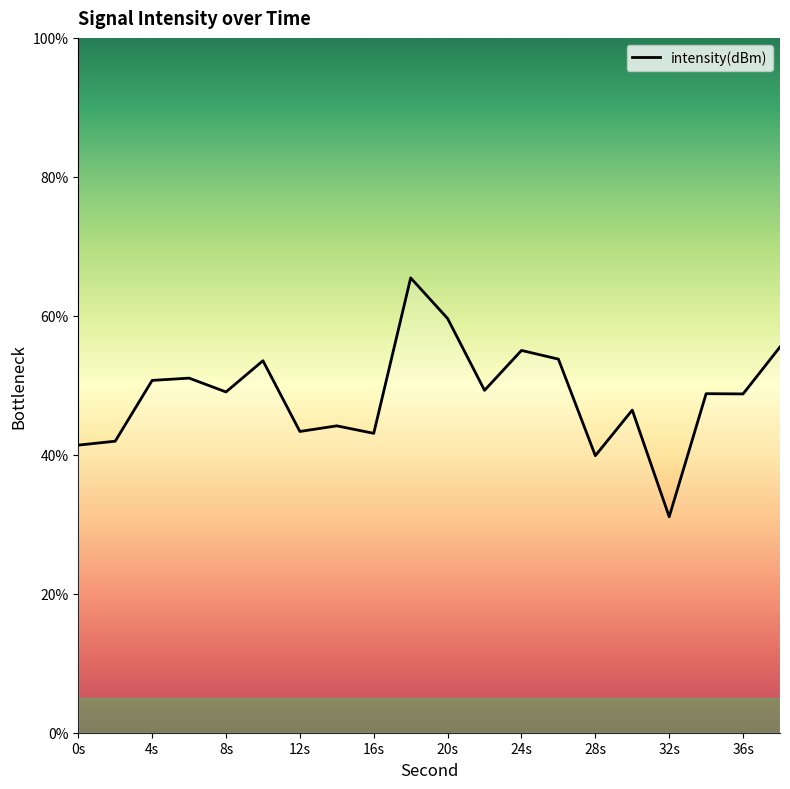

What is the smallest value displayed?

31.1